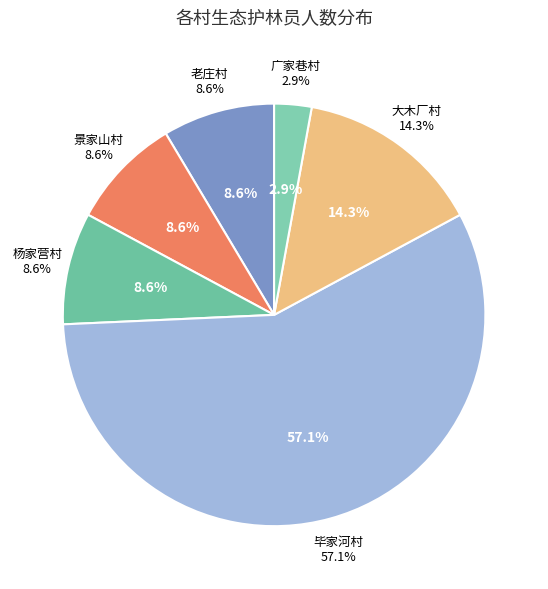

To the nearest percent, what percentage of the pie is 景家山村?

9%